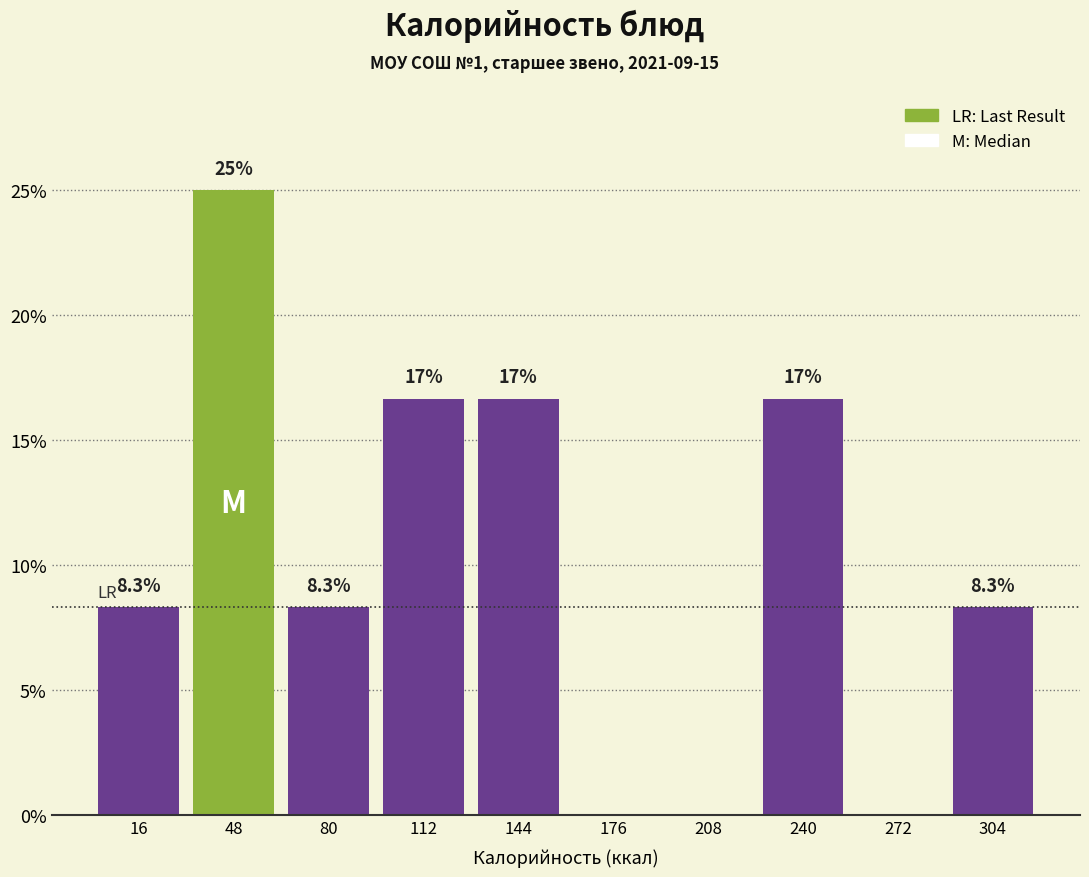

Which range on the x-axis has the tallest bar?

32 to 64